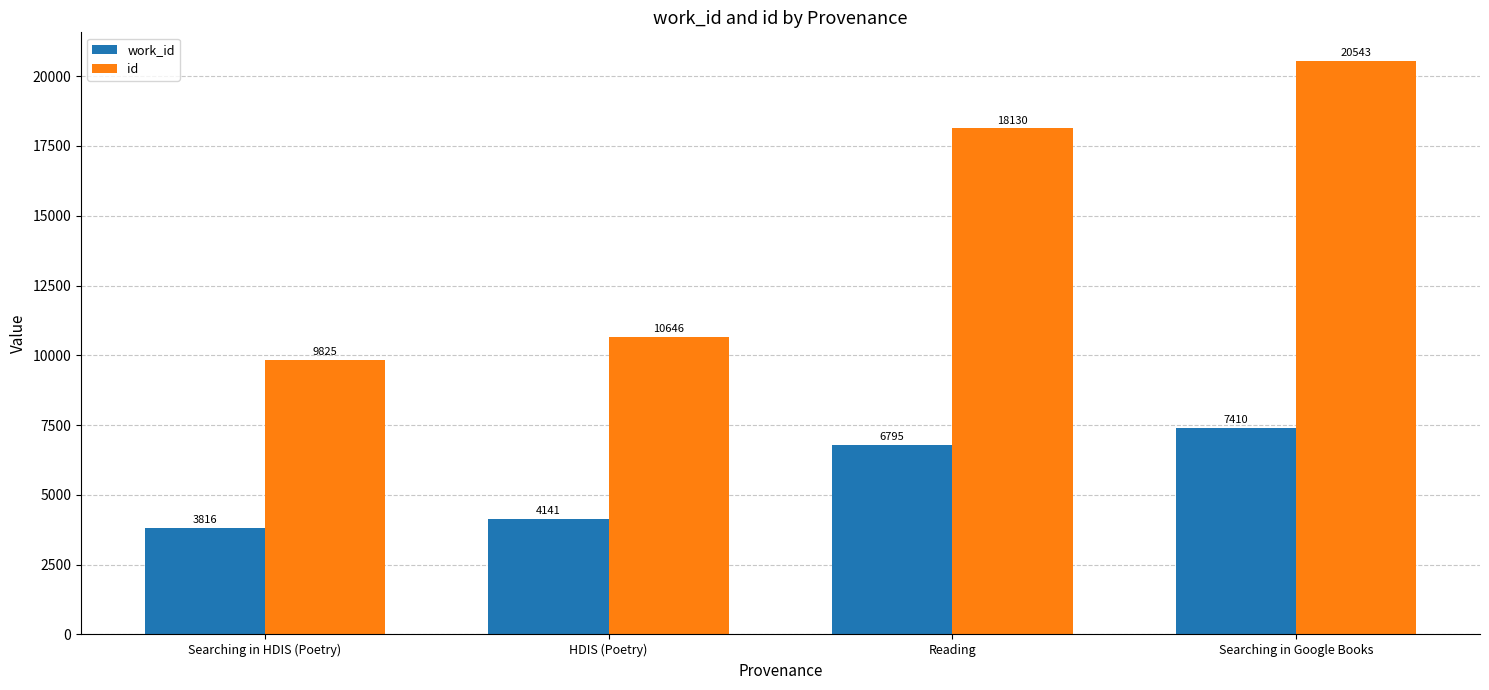

What is the label of the 3rd bar from the right?

HDIS (Poetry)